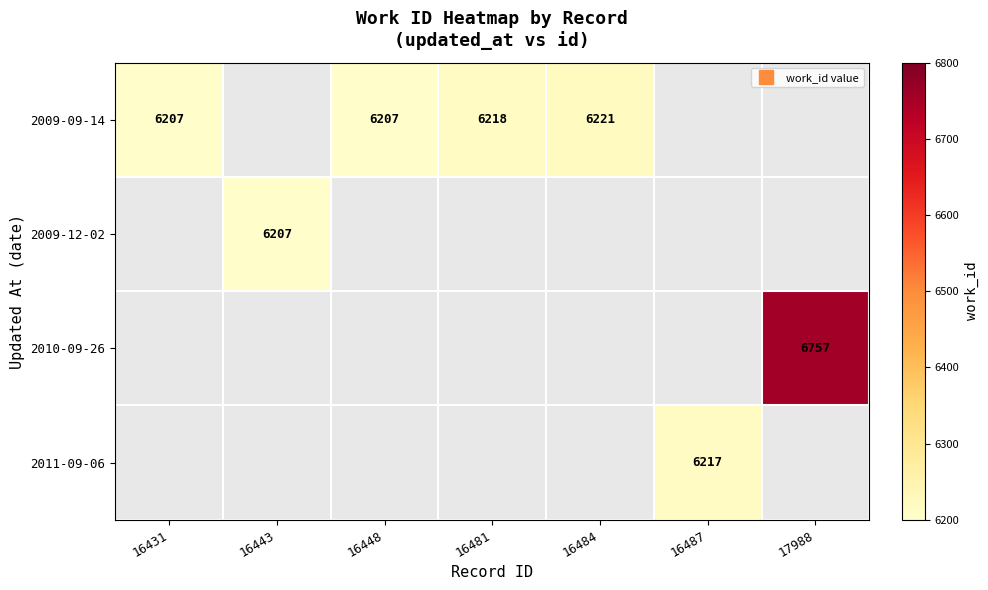

Which series has the widest spread of values?

2009-09-14